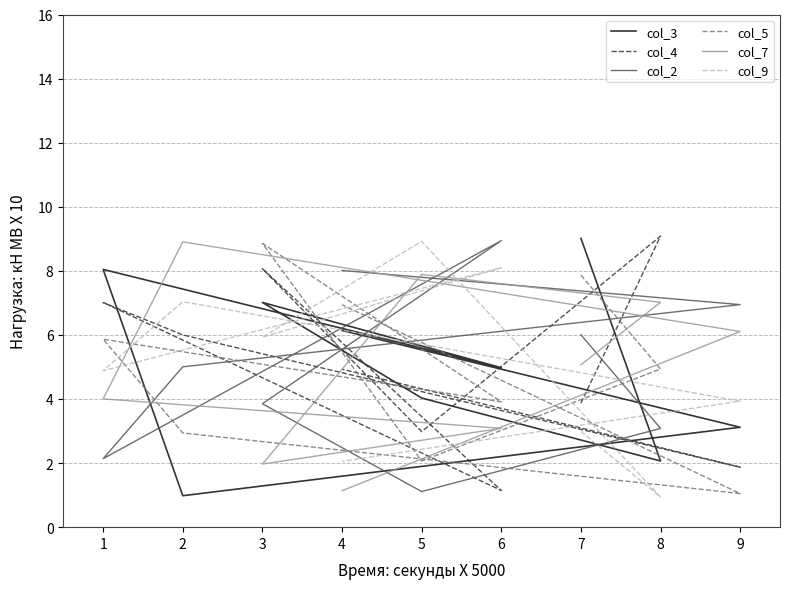

At which category is the sum across all series the highest?

3